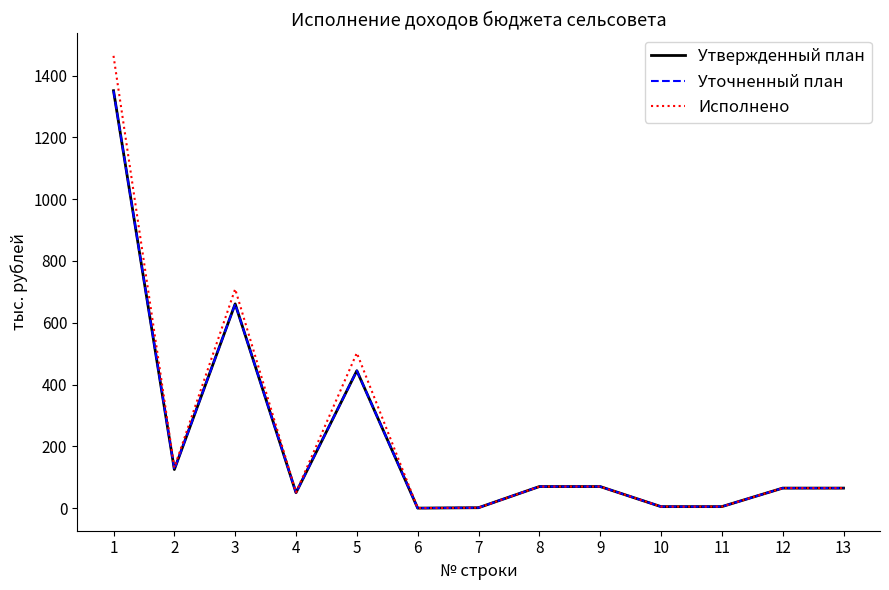

True or false: Утвержденный план and Исполнено cross at least once.

False